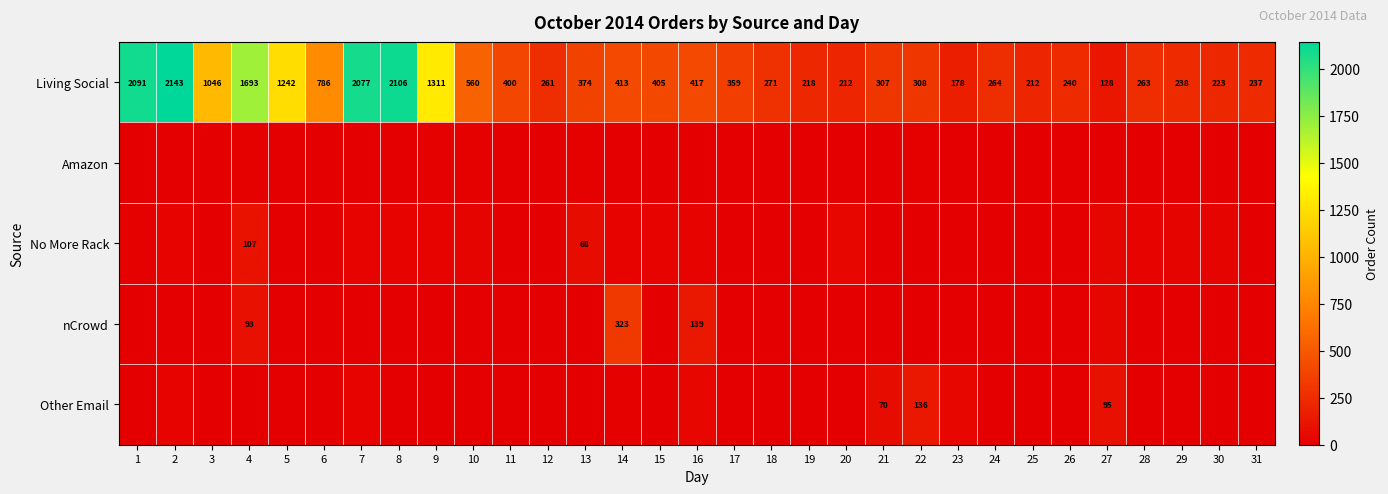

At which label is Living Social closest to 1135?

3